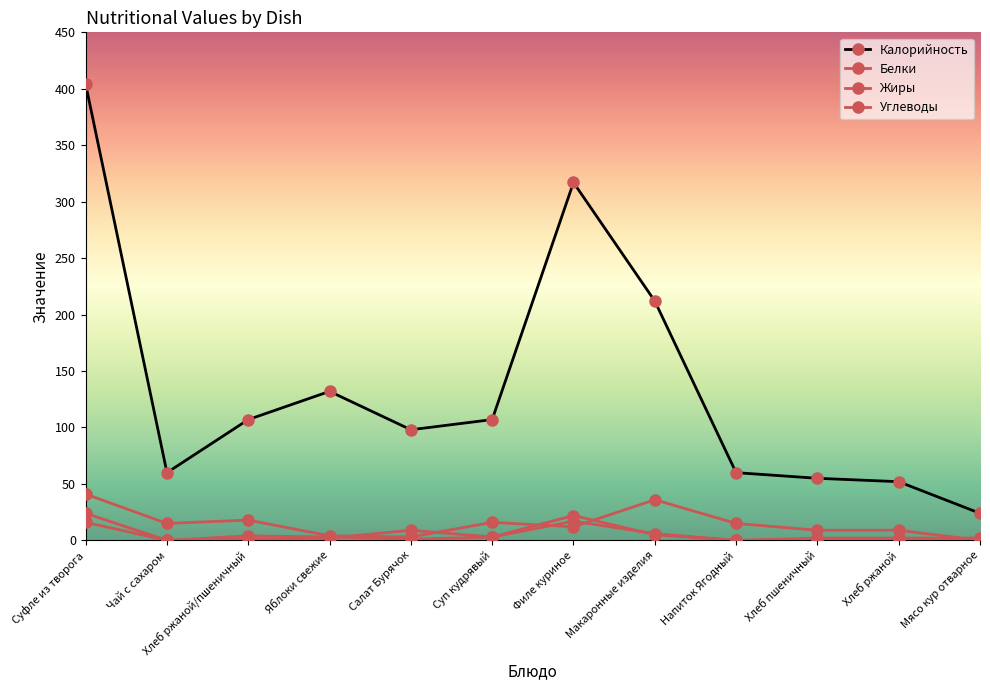

Is this an area chart (filled region under the line)?

No